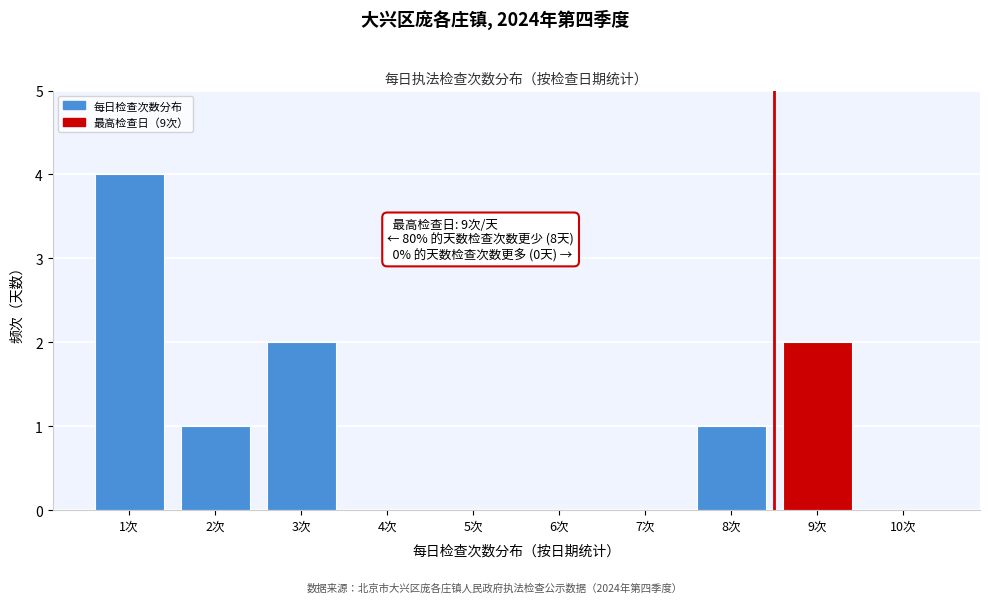

What is the sum of all values?

10